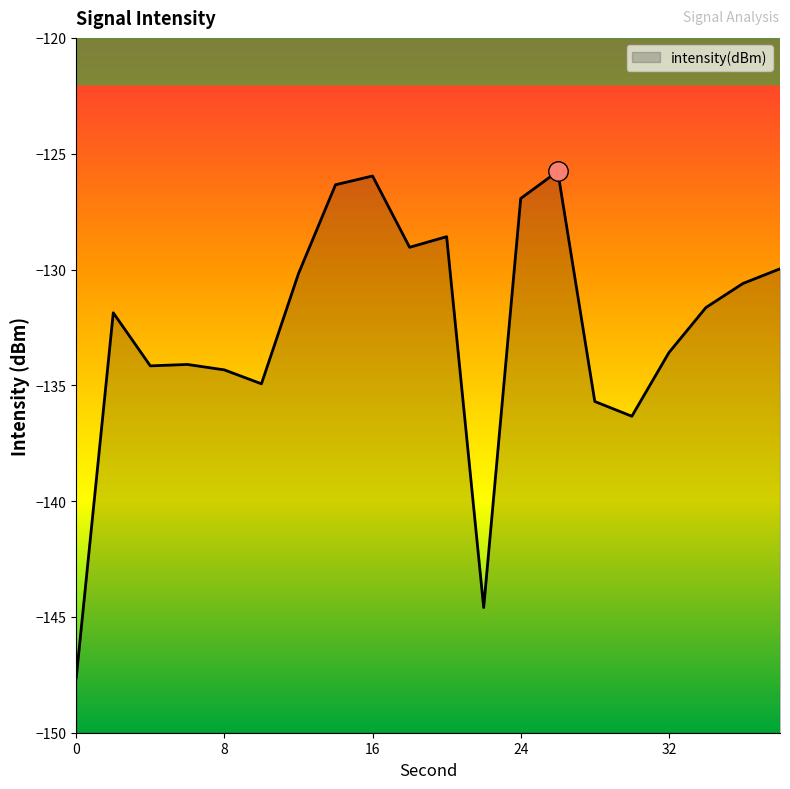

What is the smallest value displayed?

-147.6